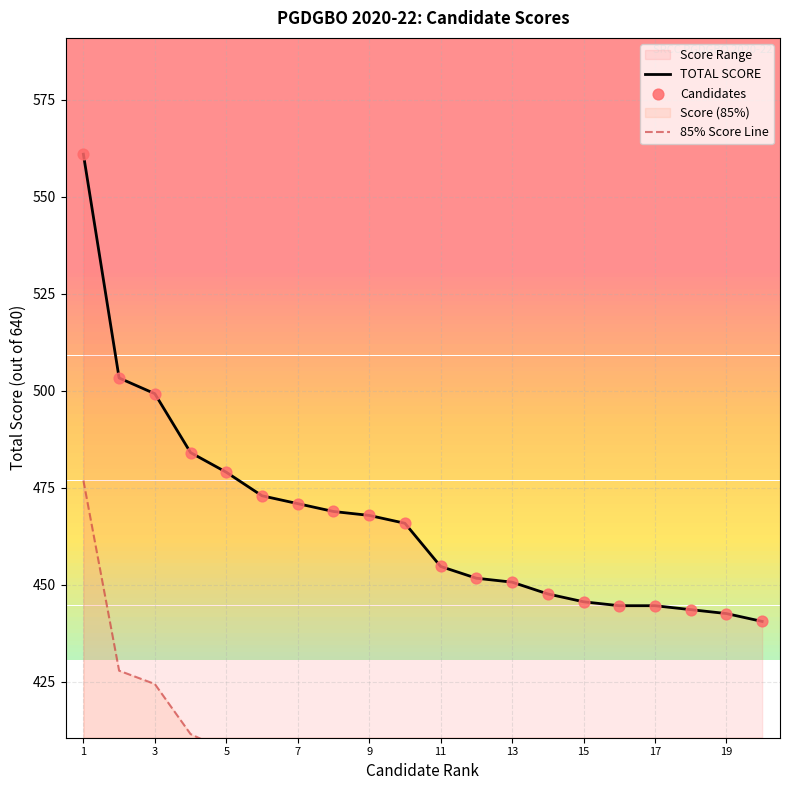

What is the highest value of the TOTAL SCORE series?

561.0